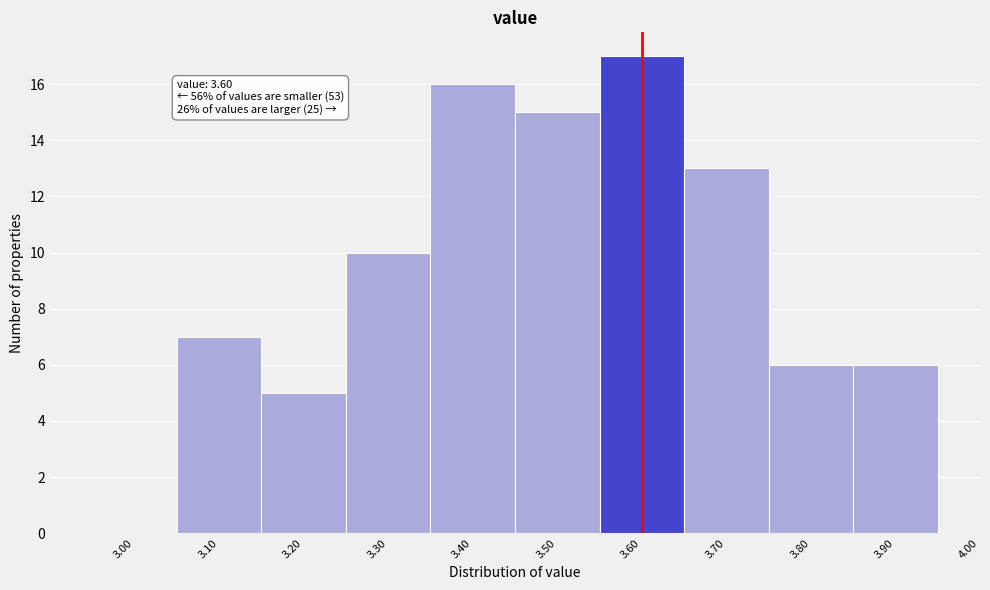

Which range on the x-axis has the tallest bar?

3.55 to 3.65